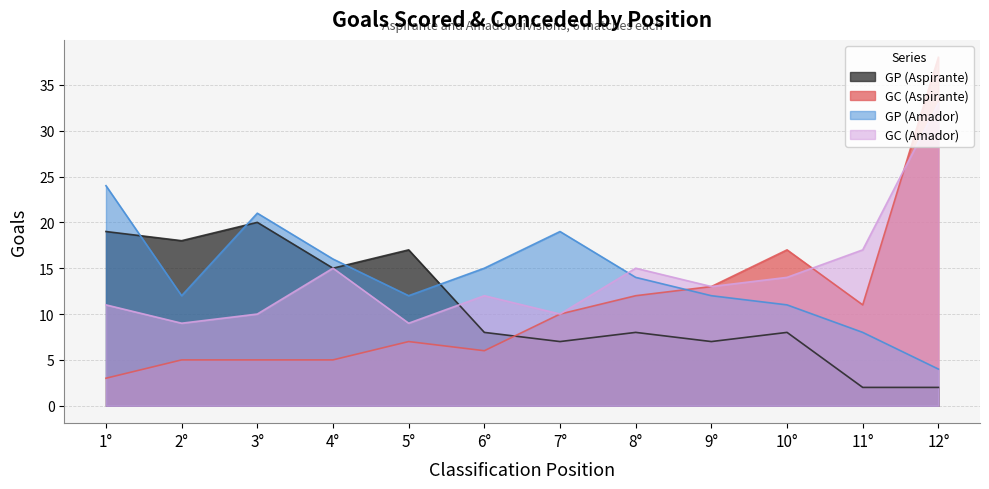

True or false: GP (Aspirante) has more than 1 points higher than both neighbors.

True